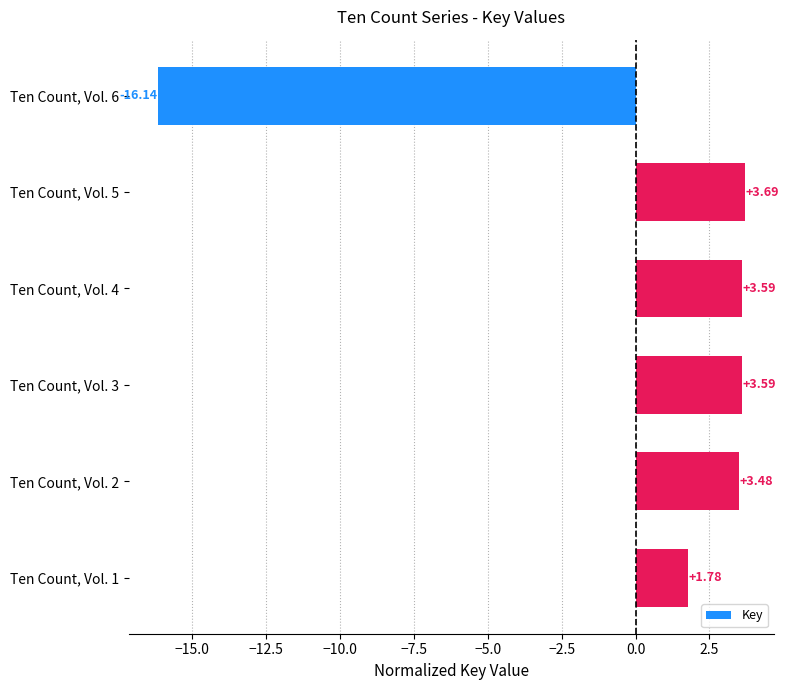

Does the chart contain stacked bars?

No